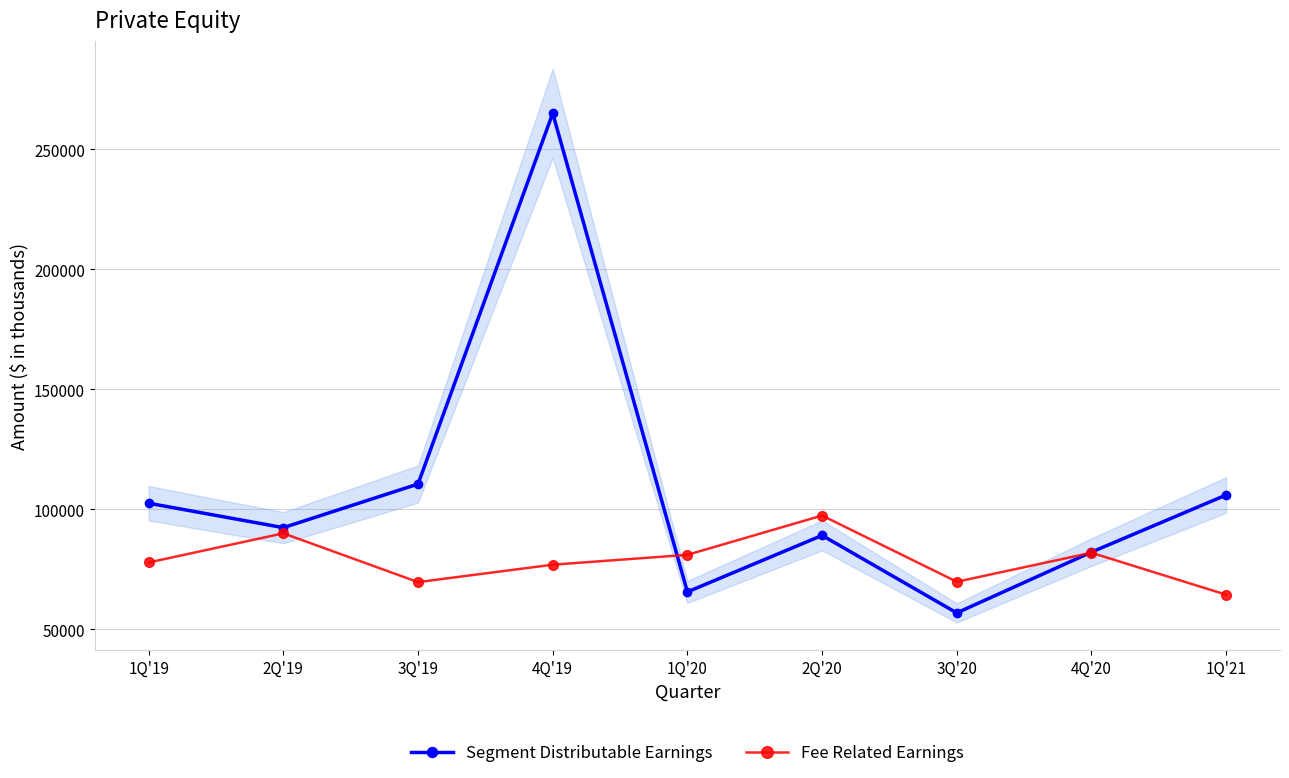

Rank the series by their average value, from highest to lowest.

Segment Distributable Earnings, Fee Related Earnings